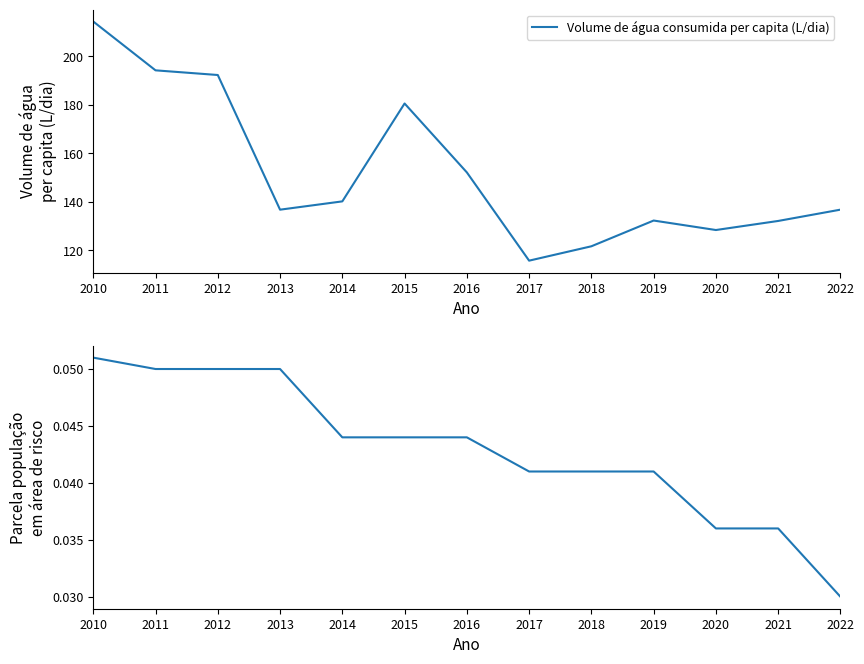

True or false: Parcela da população em área de risco has more than 2 points higher than both neighbors.

False